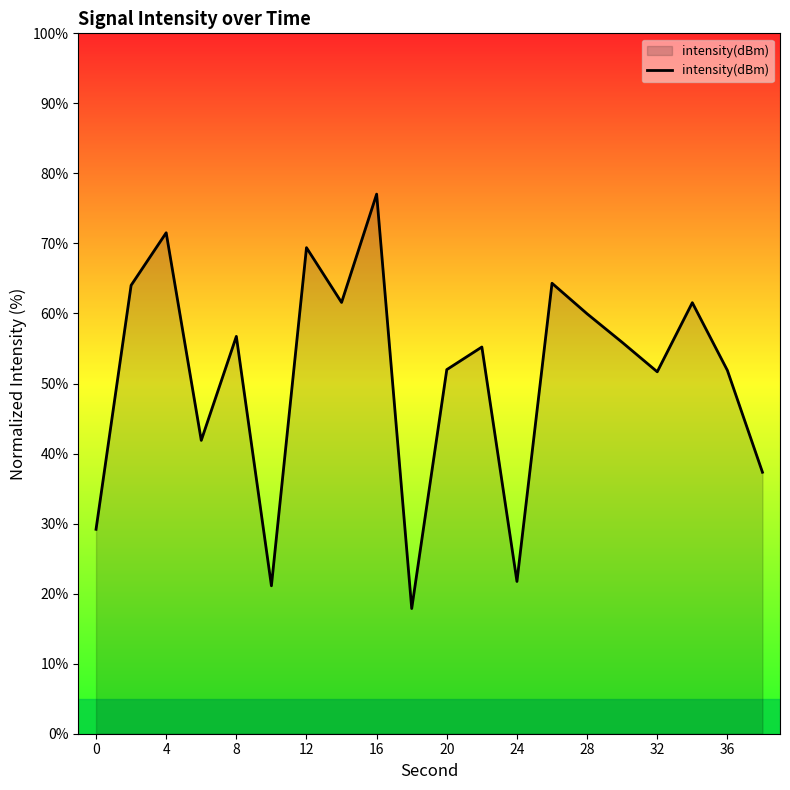

What is the minimum value shown in the chart?

17.9